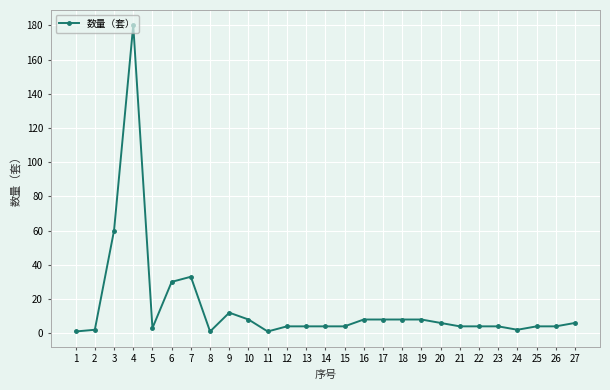

Which category has the highest value across all series?

4